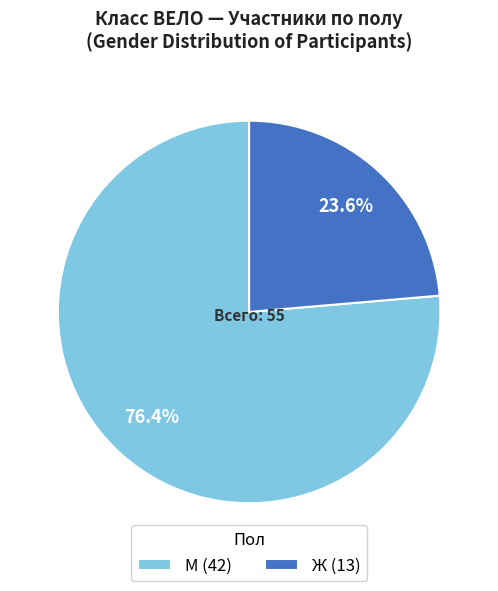

Which category has the smallest portion of the pie?

Ж